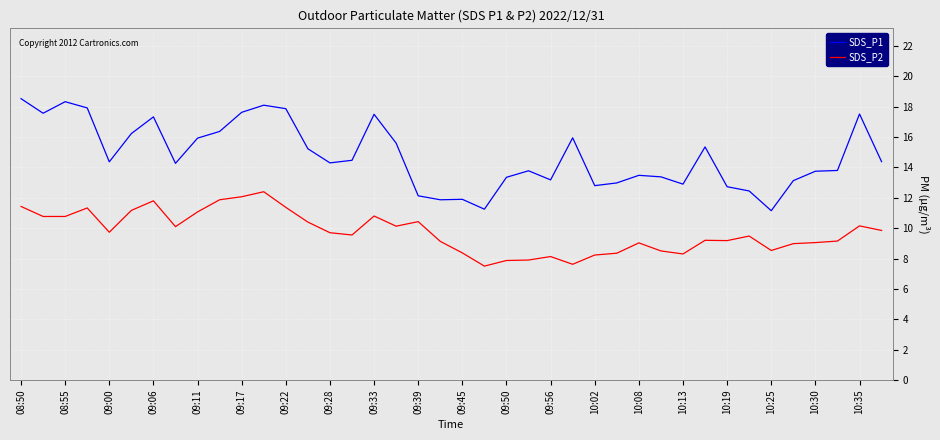

Which series has the widest spread of values?

SDS_P1